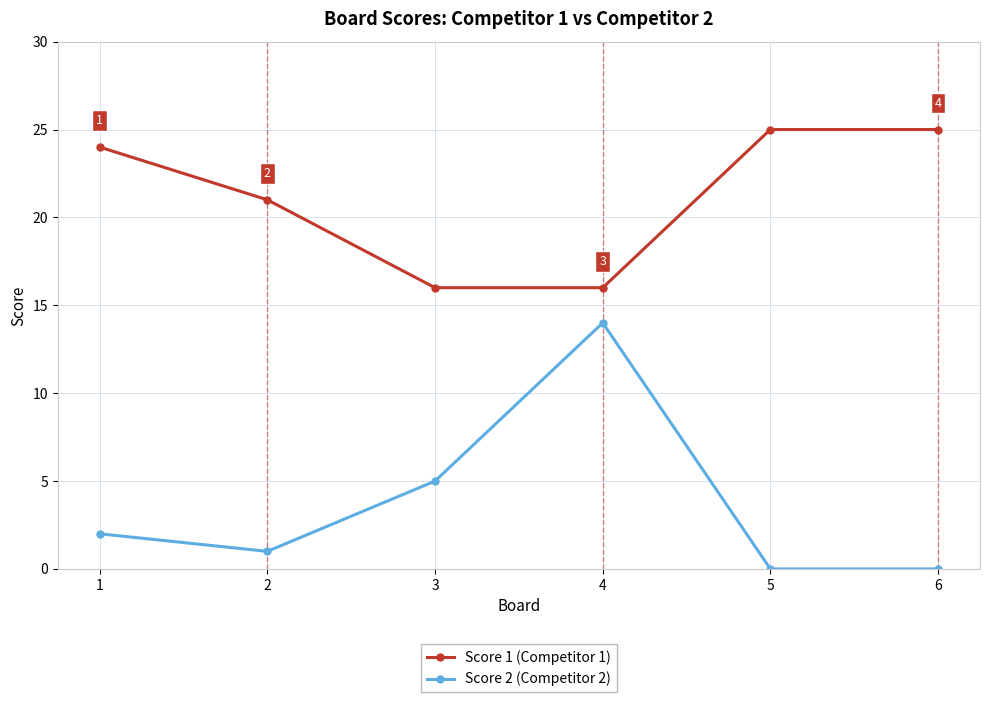

List the series in order of their peak value, lowest first.

Score 2 (Competitor 2), Score 1 (Competitor 1)